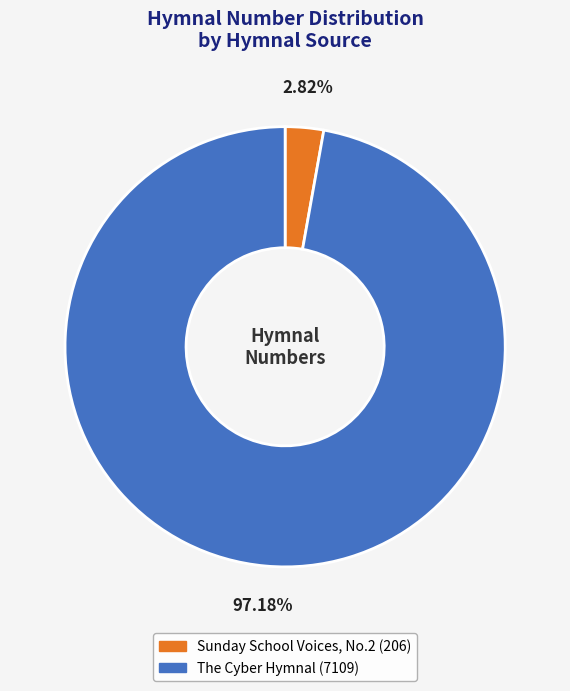

What is the majority slice?

The Cyber Hymnal